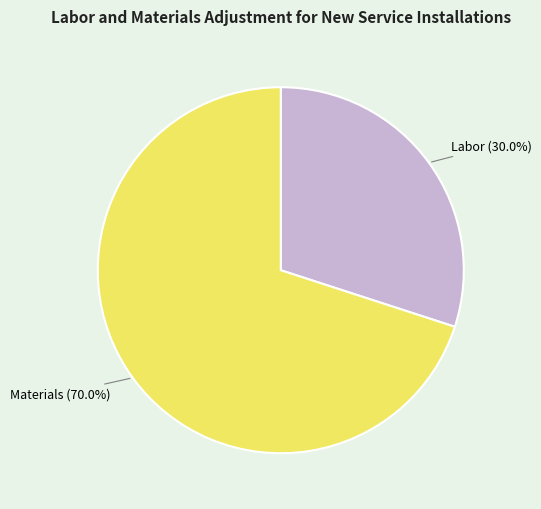

Which slice represents more than half of the pie?

Materials